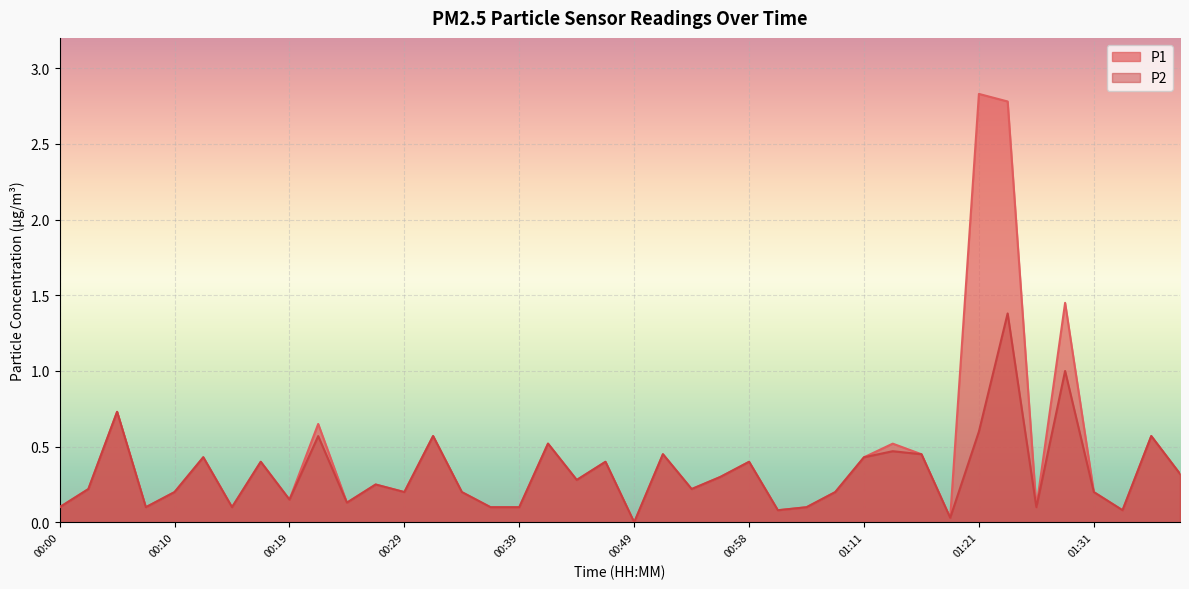

What is the highest value of the P2 series?

1.4